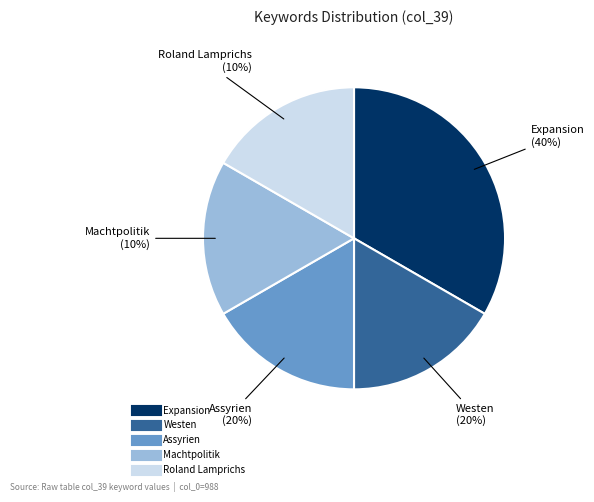

Count the number of slices in the pie.

5